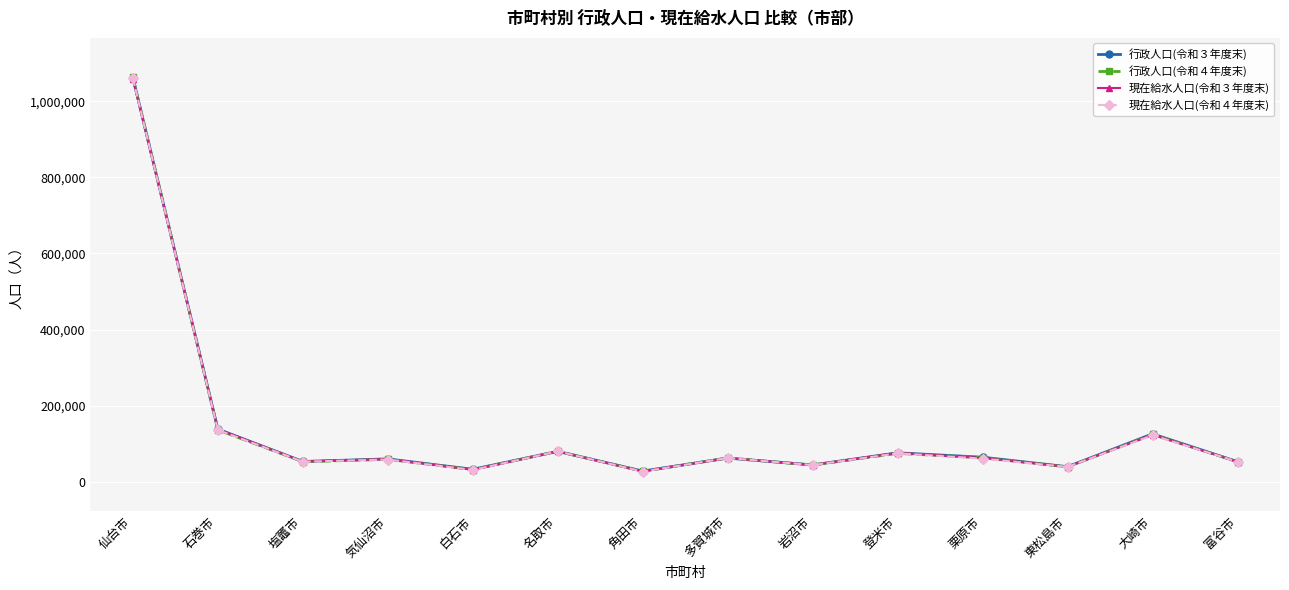

How many distinct data groups are displayed?

4